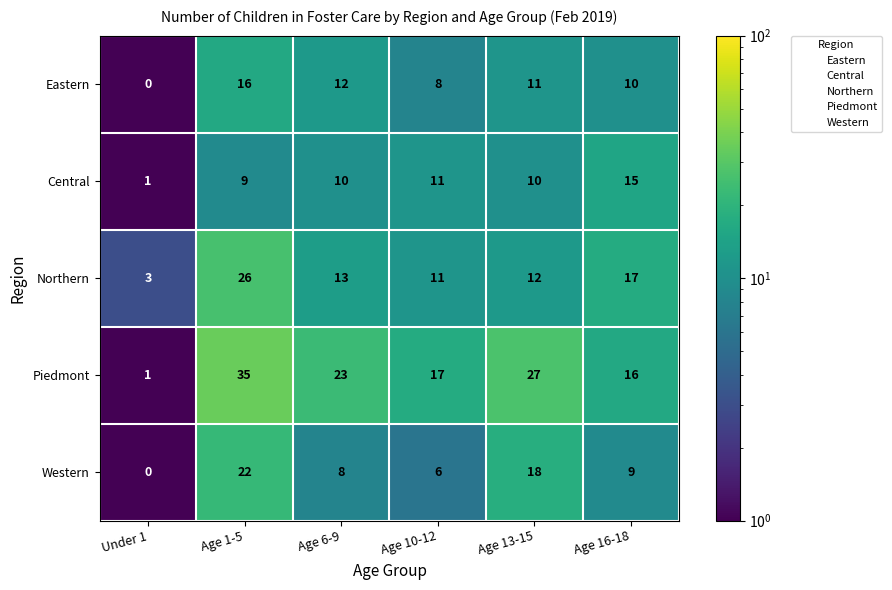

Between Age 1-5 and Age 13-15, which series saw the biggest shift?

Northern